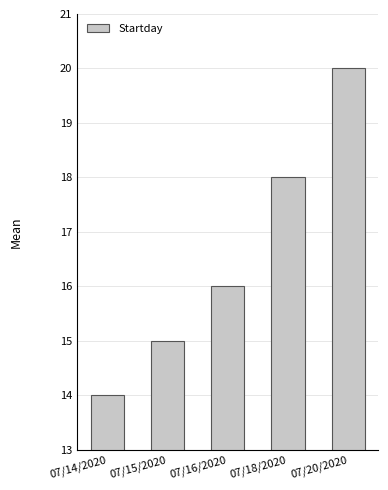

What is the sum of the values at 07/20/2020 and 07/15/2020?

35